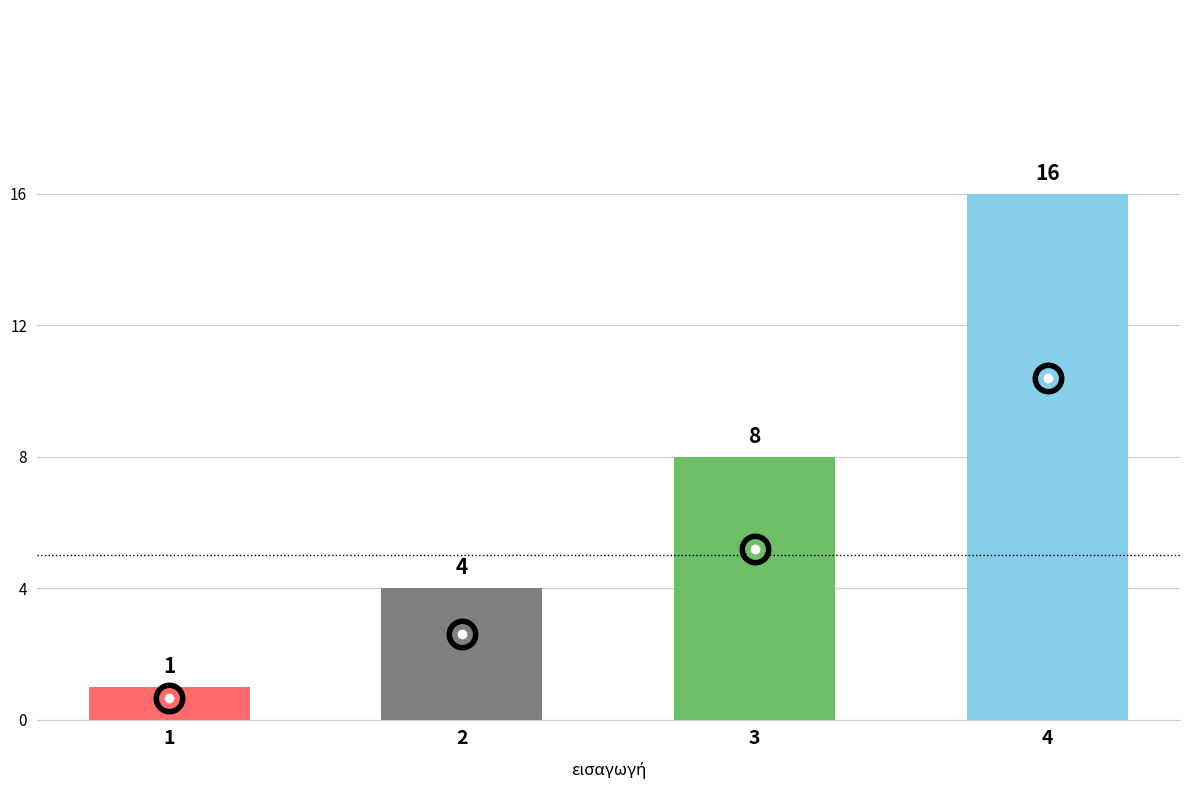

At which category does the chart reach its minimum across all series?

1